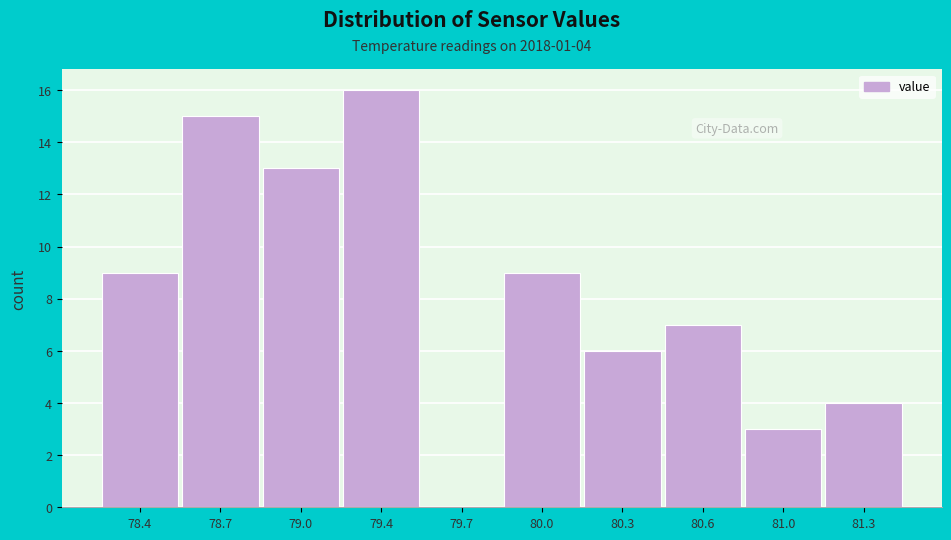

Reading left to right, list all the values displayed in this chart.

78.4=9	78.7=15	79.0=13	79.4=16	79.7=0	80.0=9	80.3=6	80.6=7	81.0=3	81.3=4